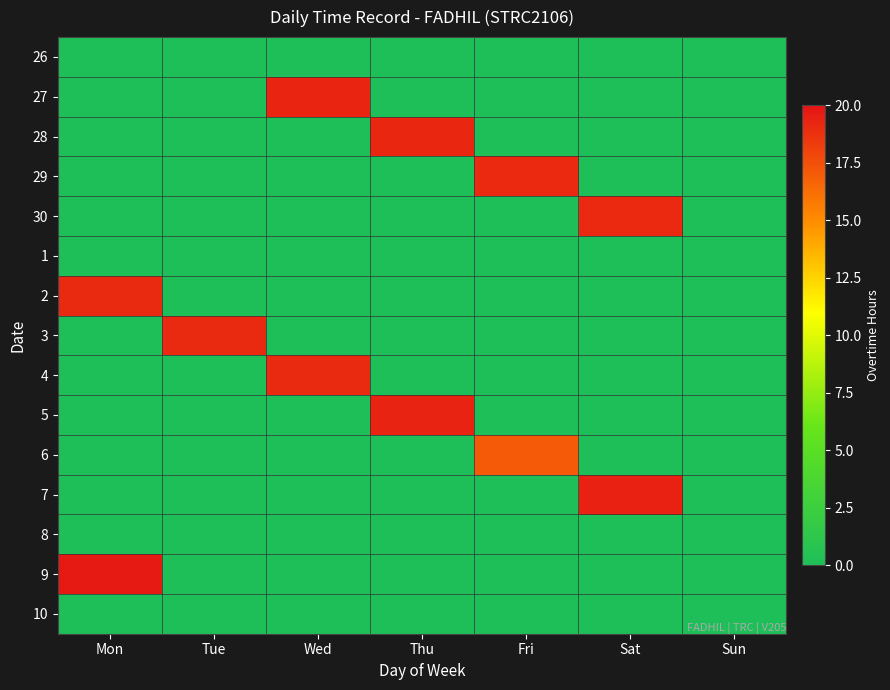

Which series has the widest spread of values?

9